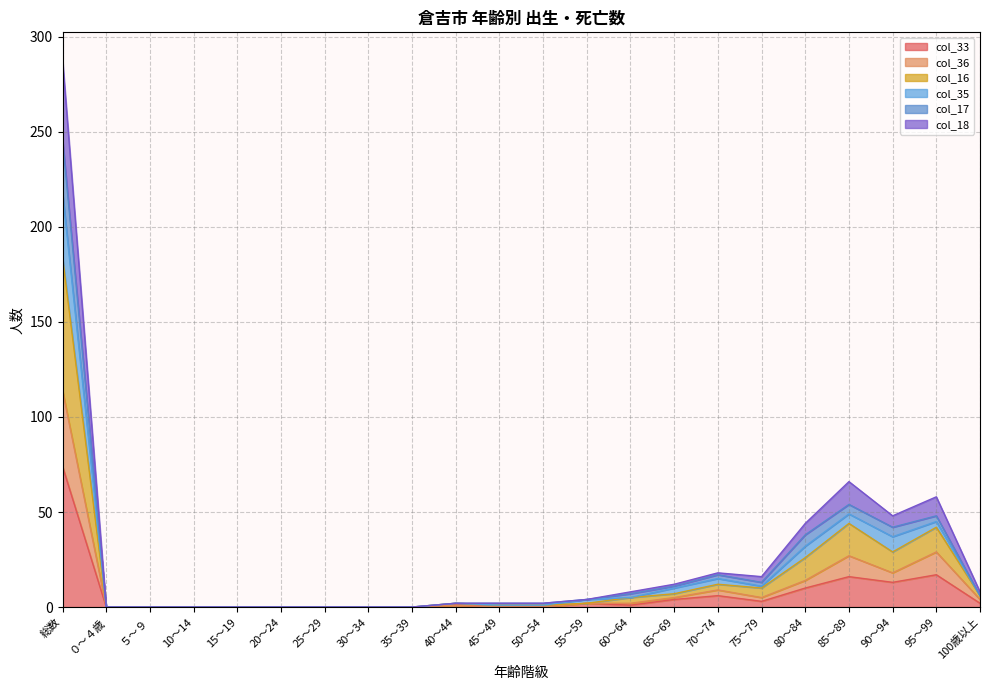

True or false: col_33 has a value of 0 at 15～19.

True